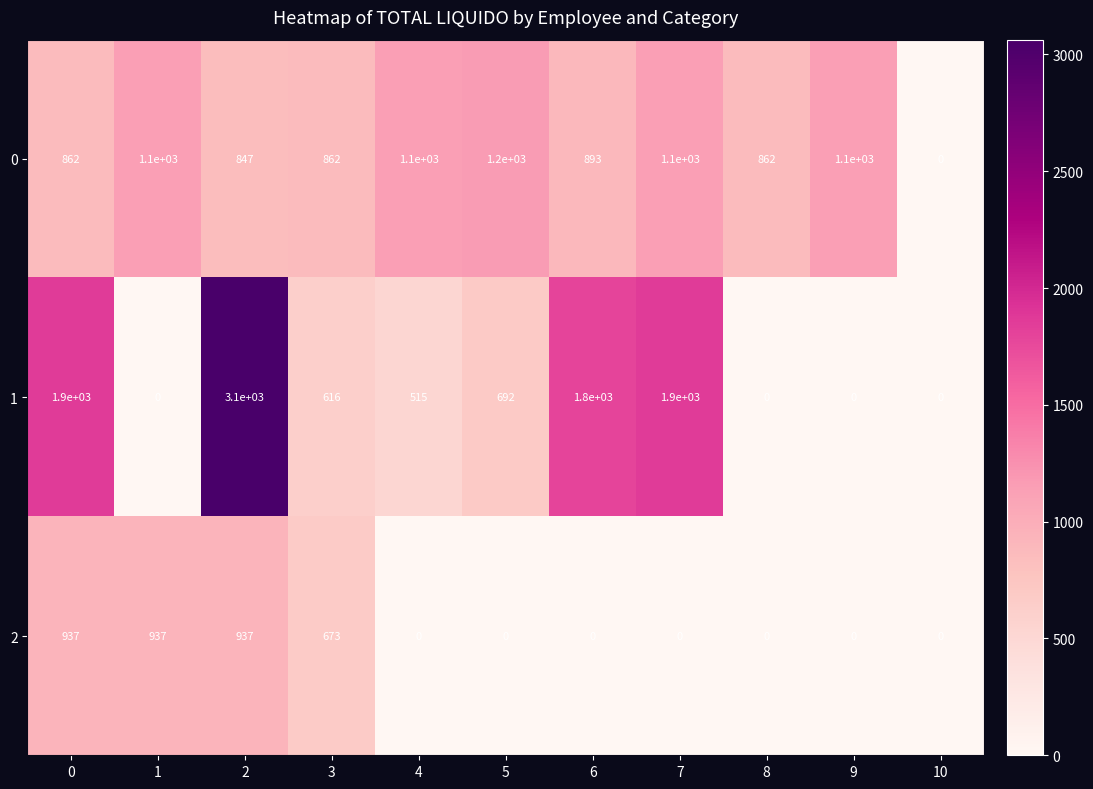

What is the total value across all series at 4?

1615